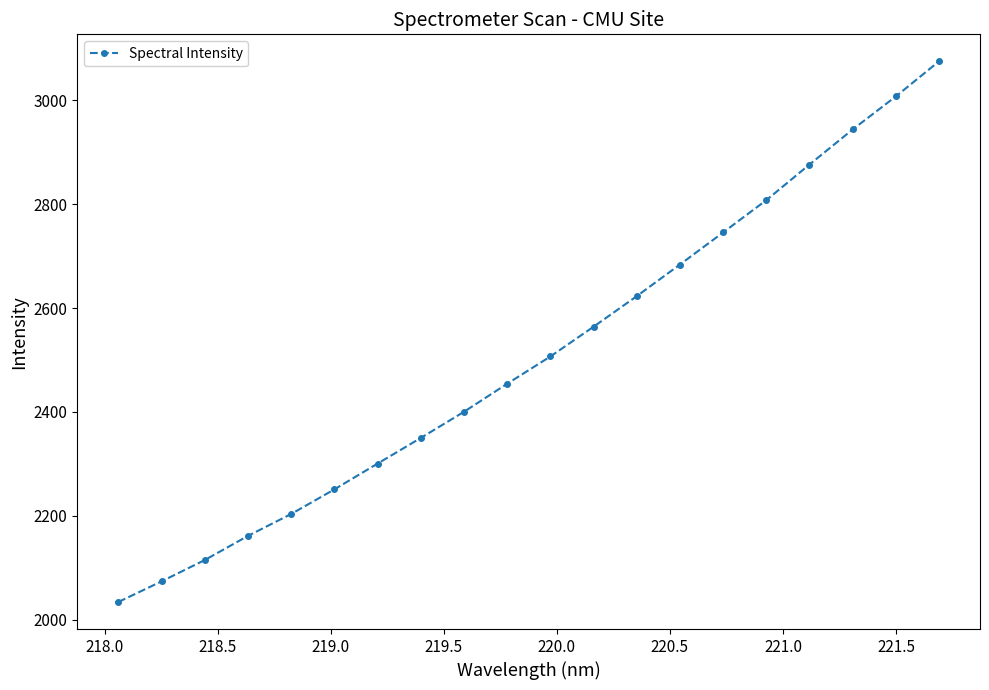

Count the number of data series in this chart.

1